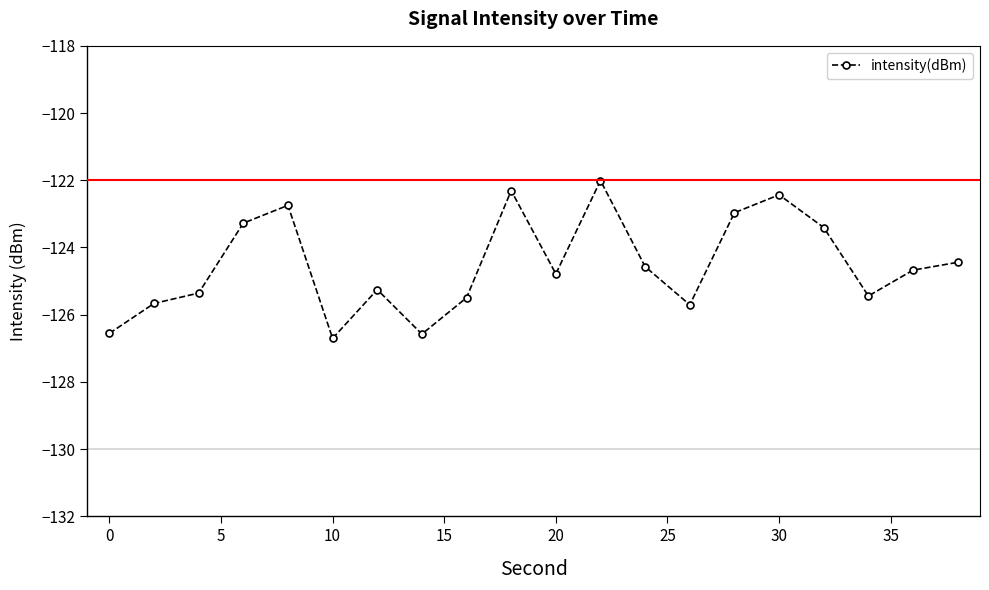

What is the average value?

-124.5